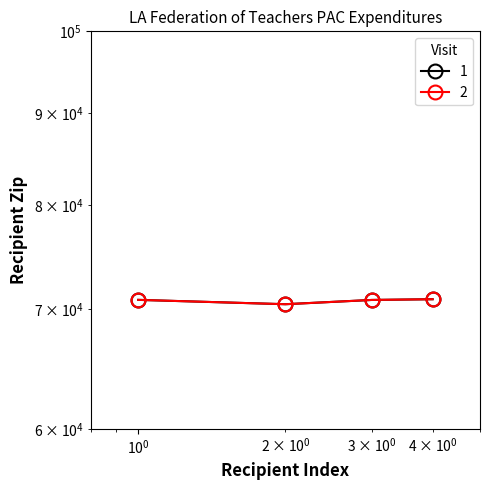

True or false: 1 and 2 cross at least once.

False